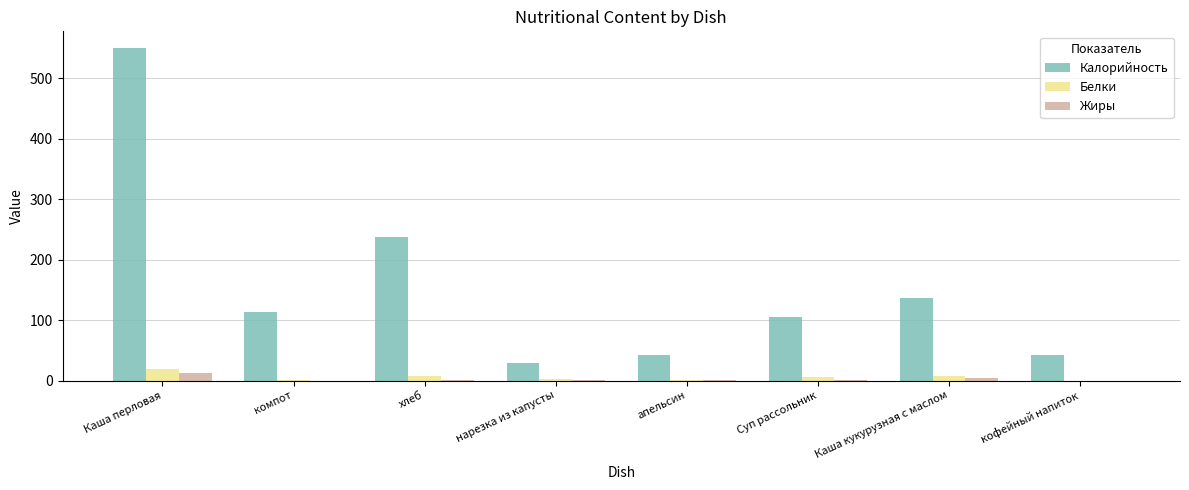

What is the total value across all series at кофейный напиток?

42.0